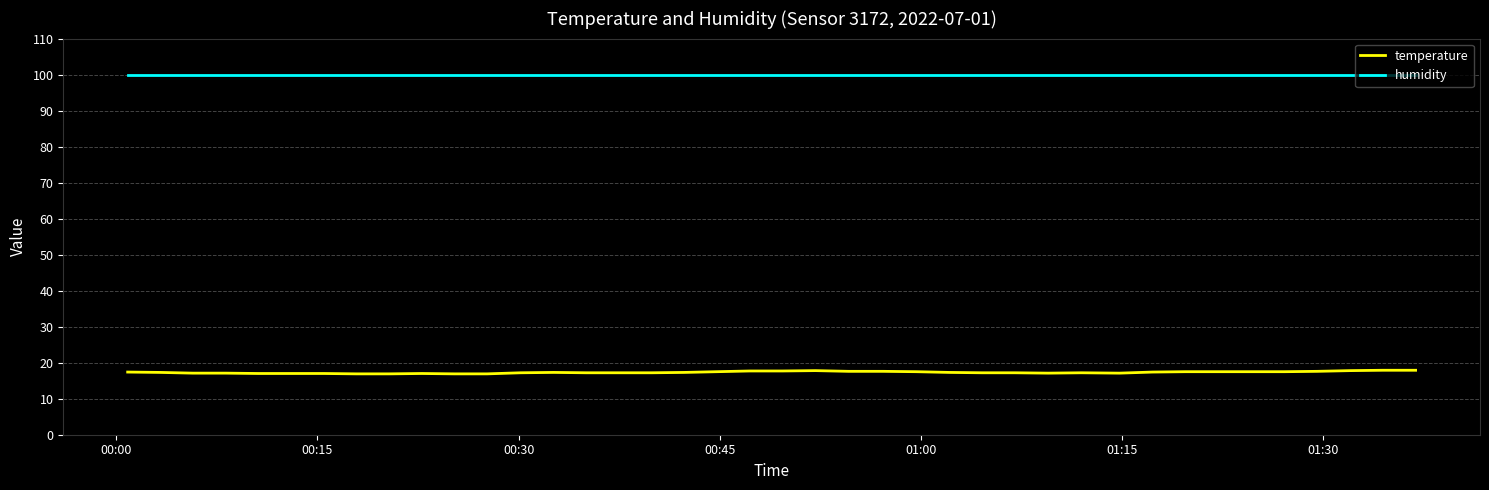

What are all the series names shown in the legend?

temperature, humidity